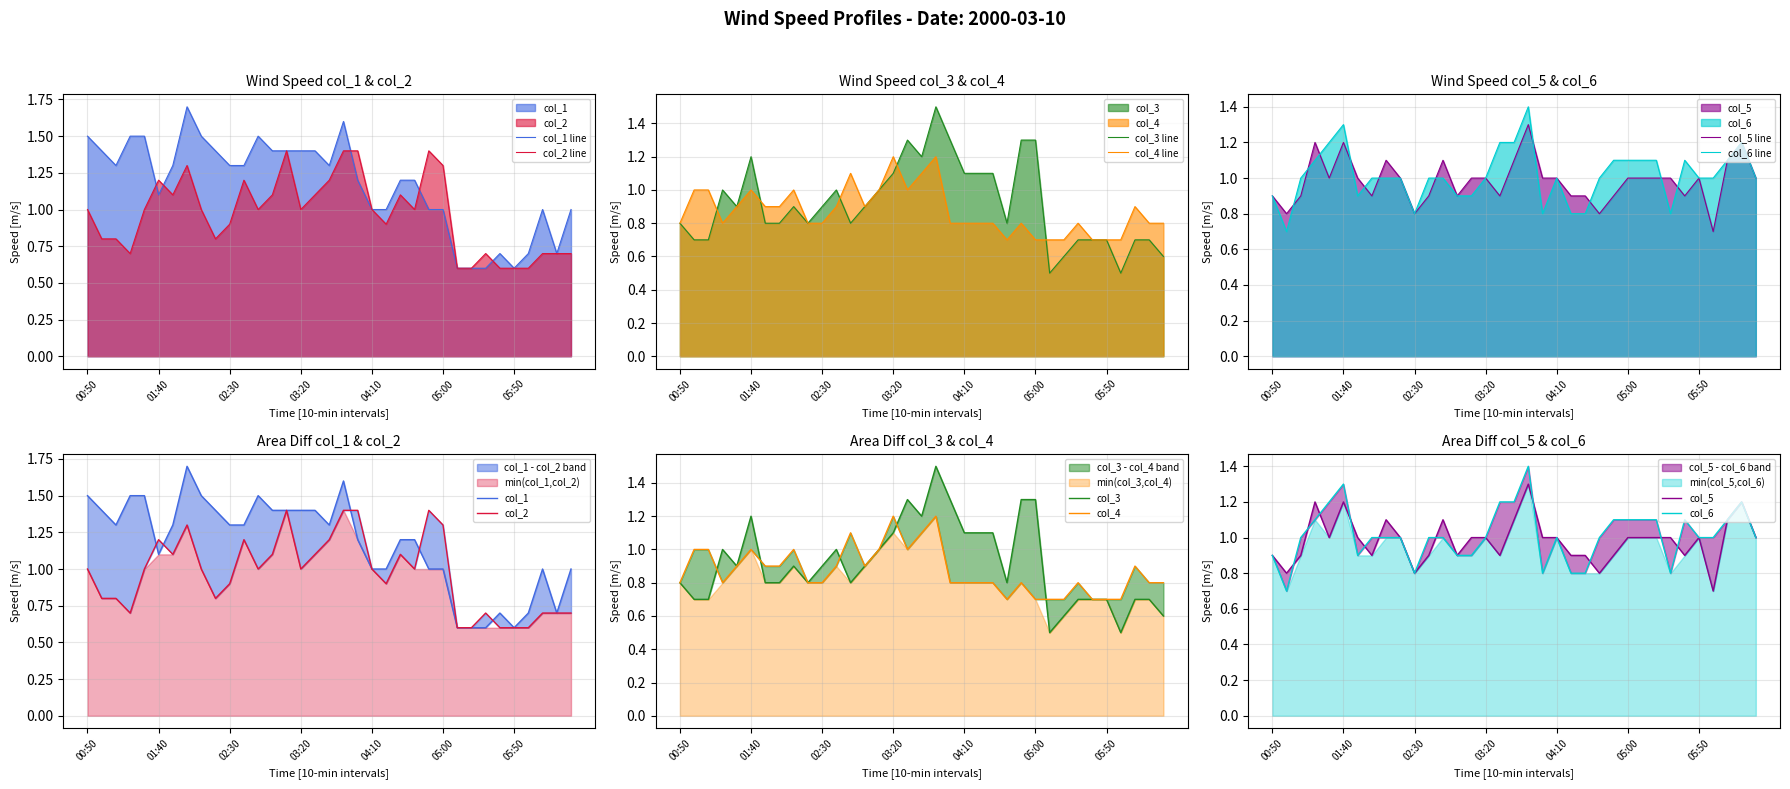

Which series has the widest spread of values?

col_1